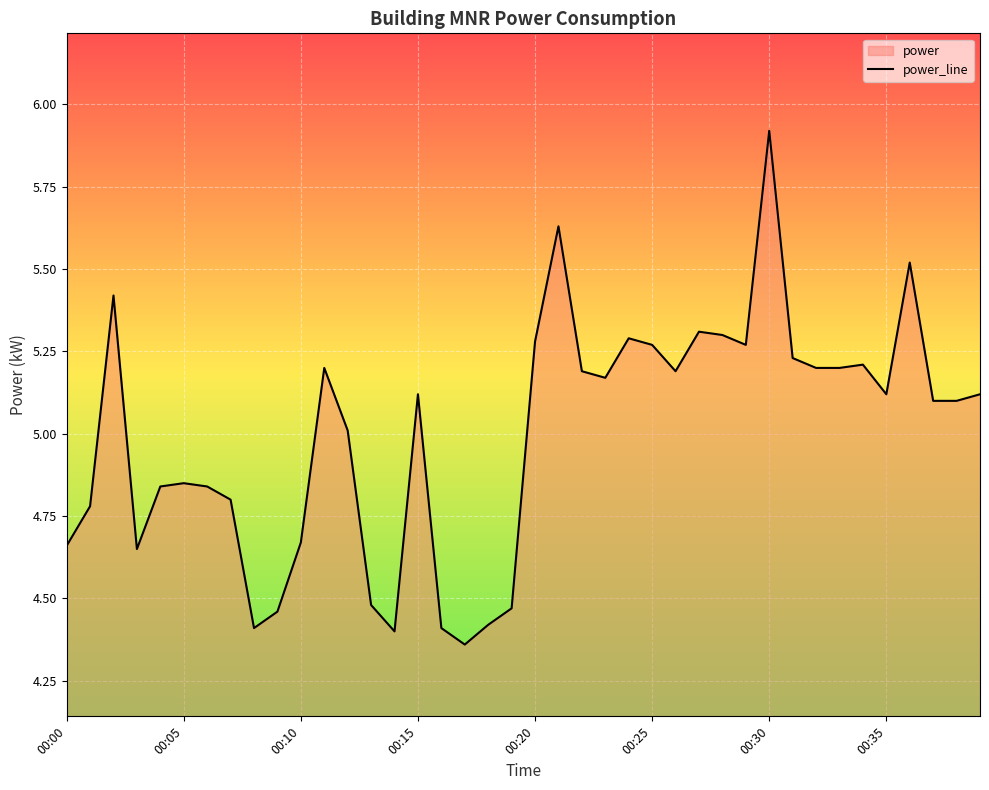

The value at 00:15 is 5.1. True or false?

True